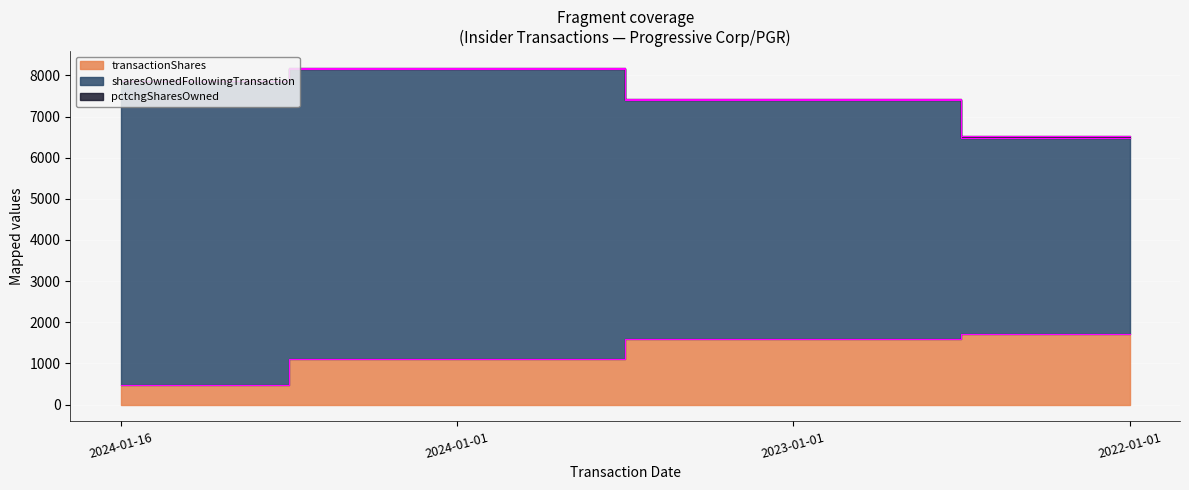

What is the label of the 1st point from the left?

2024-01-16